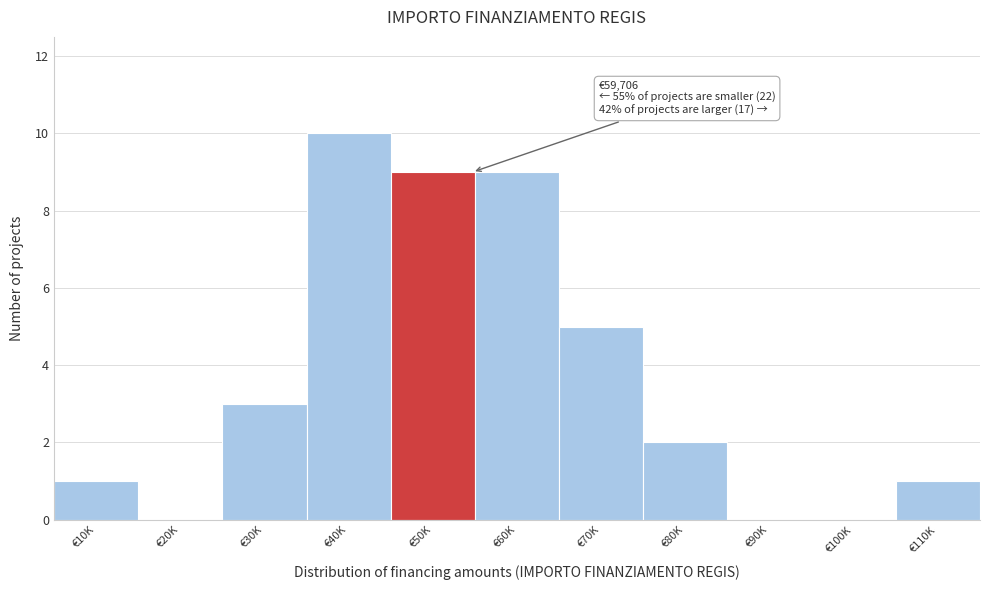

Reading left to right, transcribe all the data shown in this chart.

€10K=1	€20K=0	€30K=3	€40K=10	€50K=9	€60K=9	€70K=5	€80K=2	€90K=0	€100K=0	€110K=1